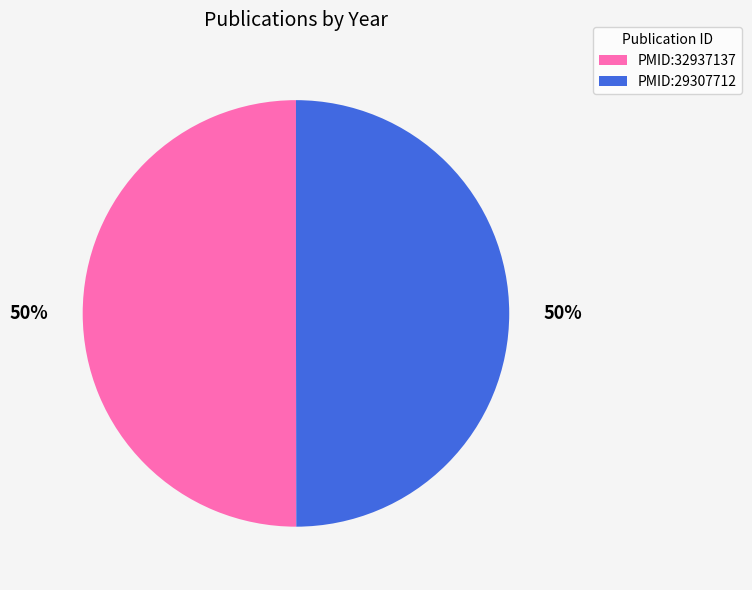

Is it true that PMID:32937137 is 50% of the pie?

True